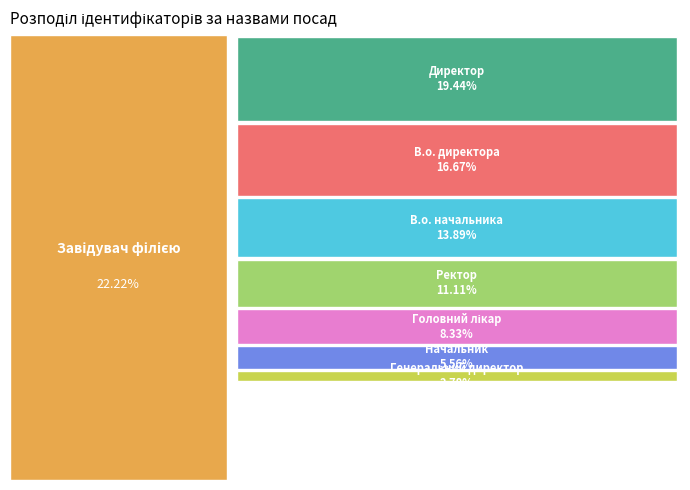

Is it true that В.о. директора is 17% of the pie?

True